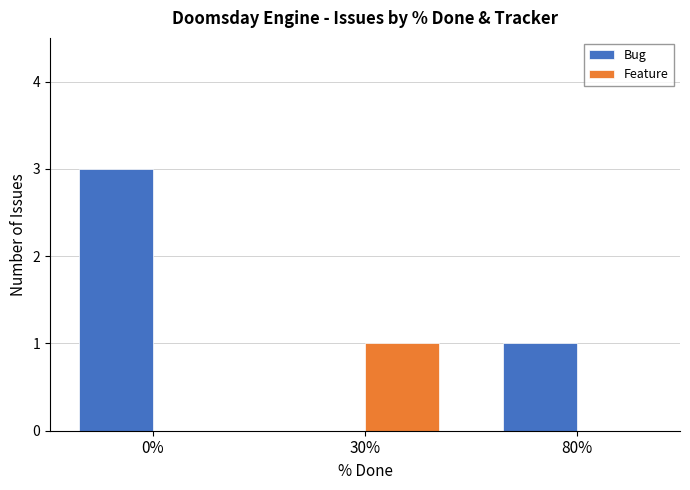

True or false: Bug has a value of 1 at 80%.

True